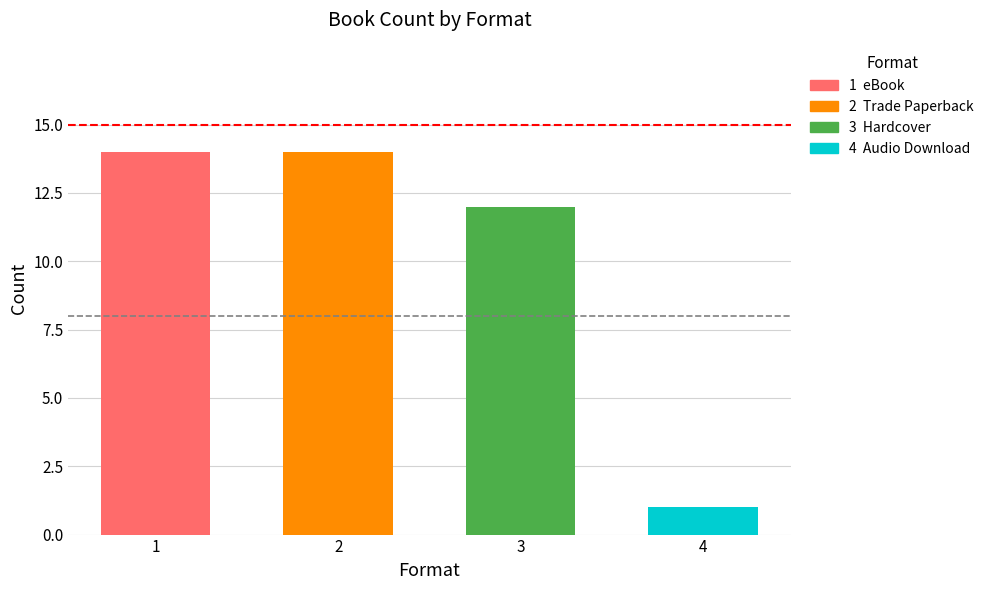

How many values are between 12 and 14?

3